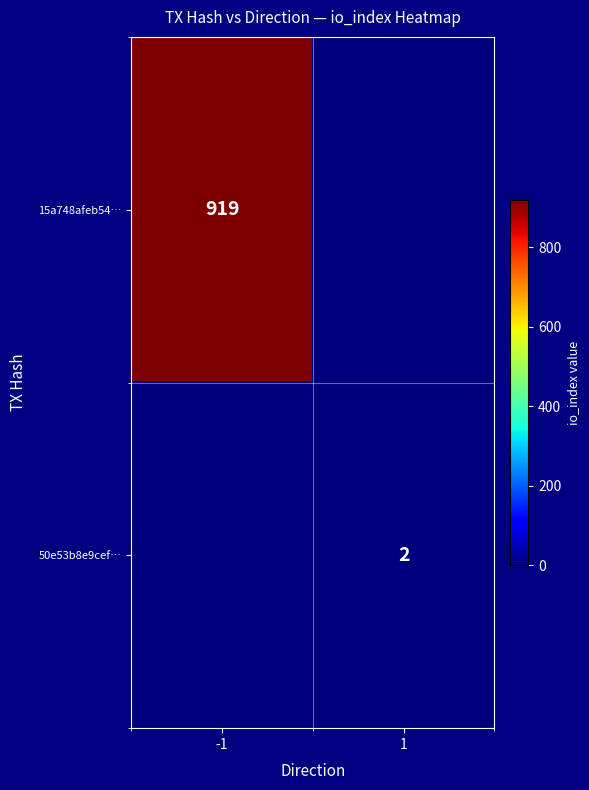

The 50e53b8e9cef… series shows 2 at 1. True or false?

True